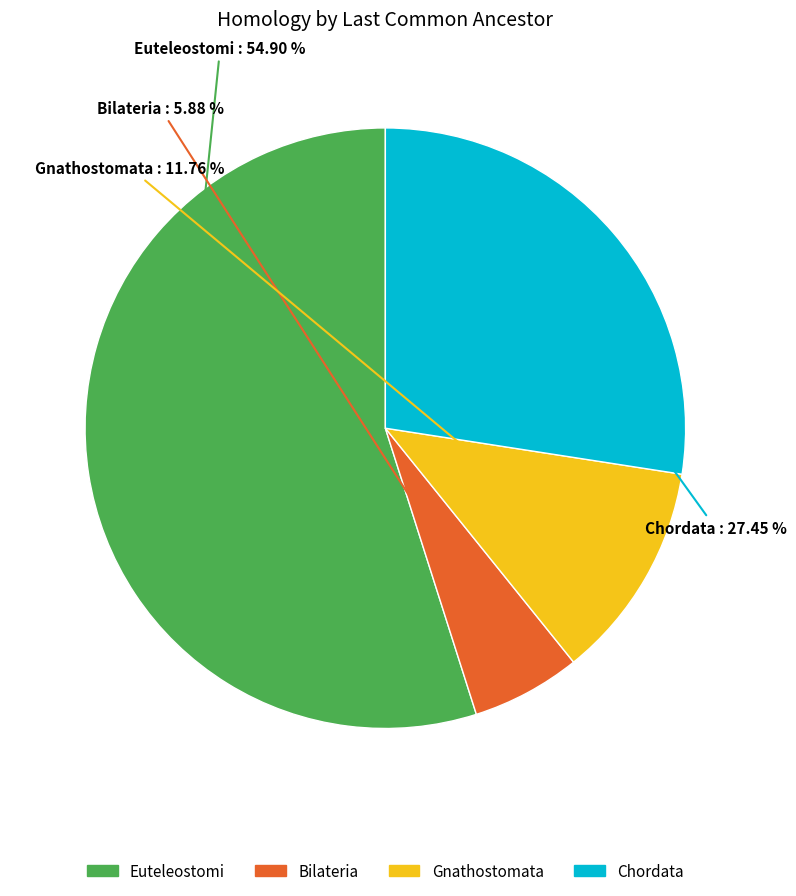

Does Euteleostomi account for over 50% of the chart?

Yes